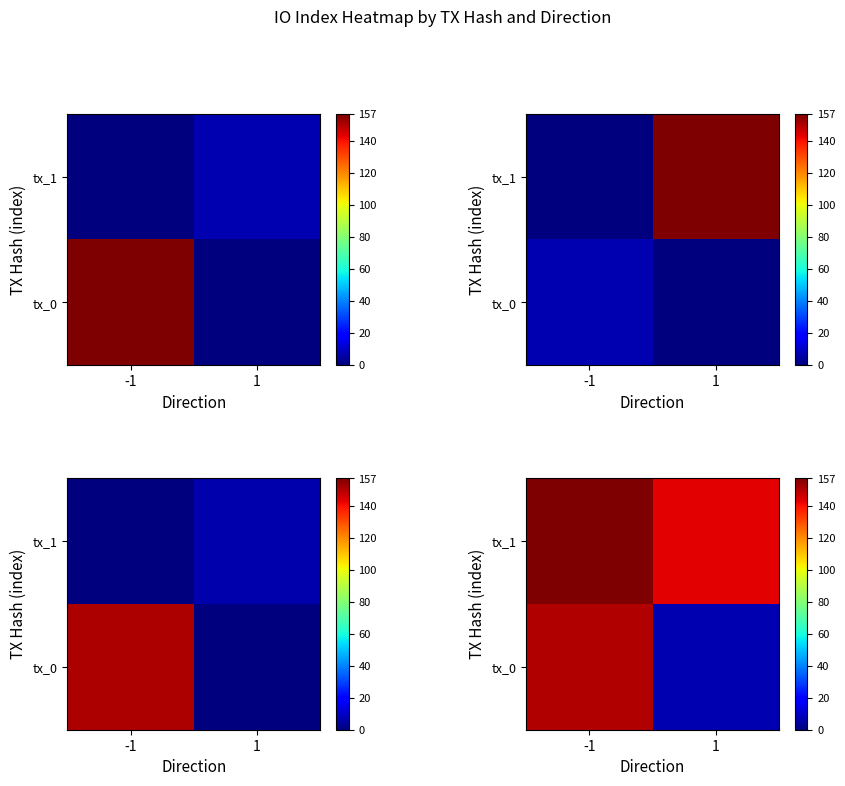

Which has a higher value, -1 or 1?

-1